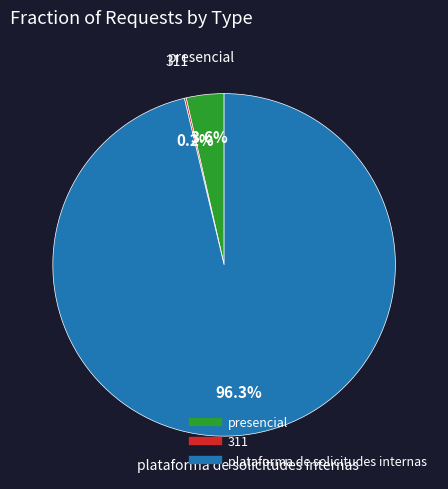

The plataforma de solicitudes internas slice represents 96% of the pie. True or false?

True